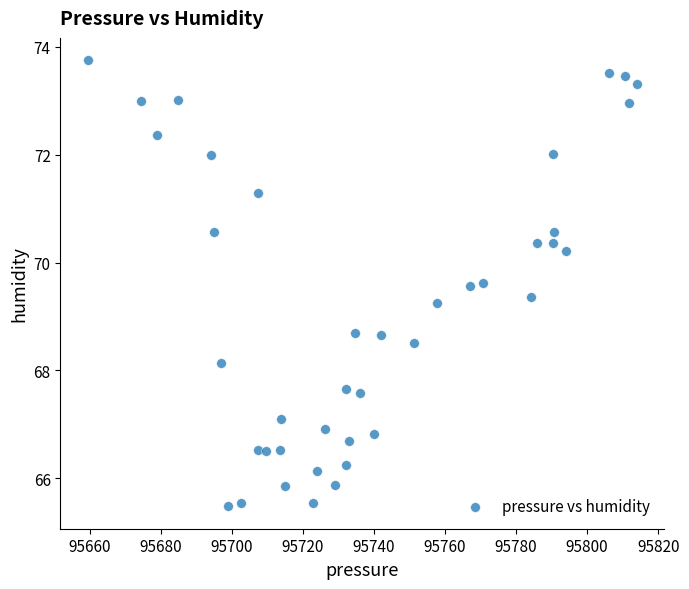

What is the range of Y values (max minus min)?

8.3